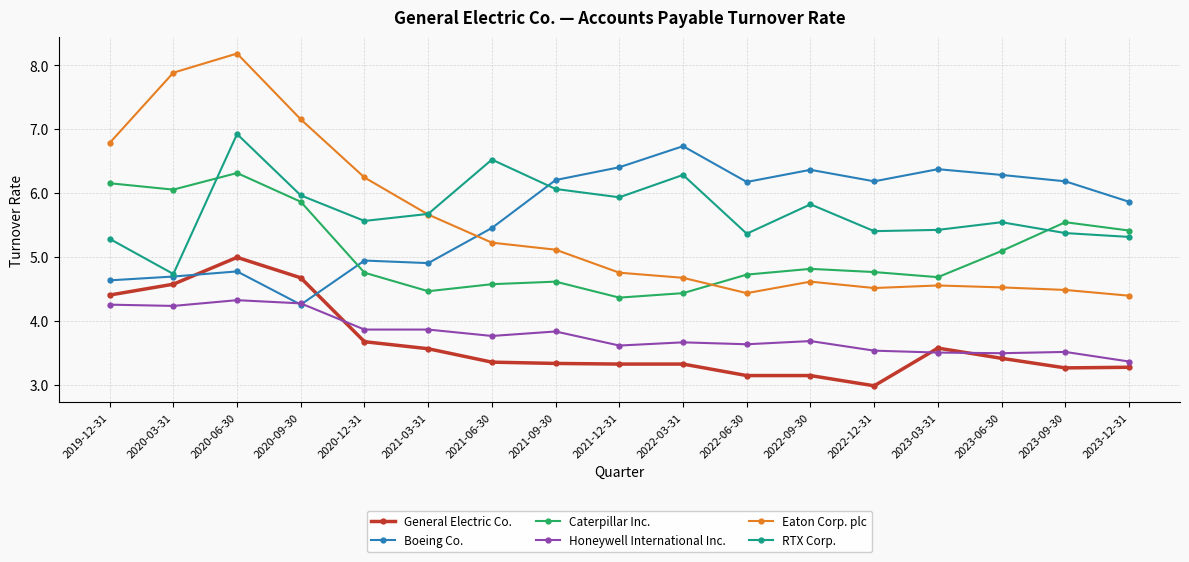

What is the spread (max minus min) of values at 2023-12-31?

2.6